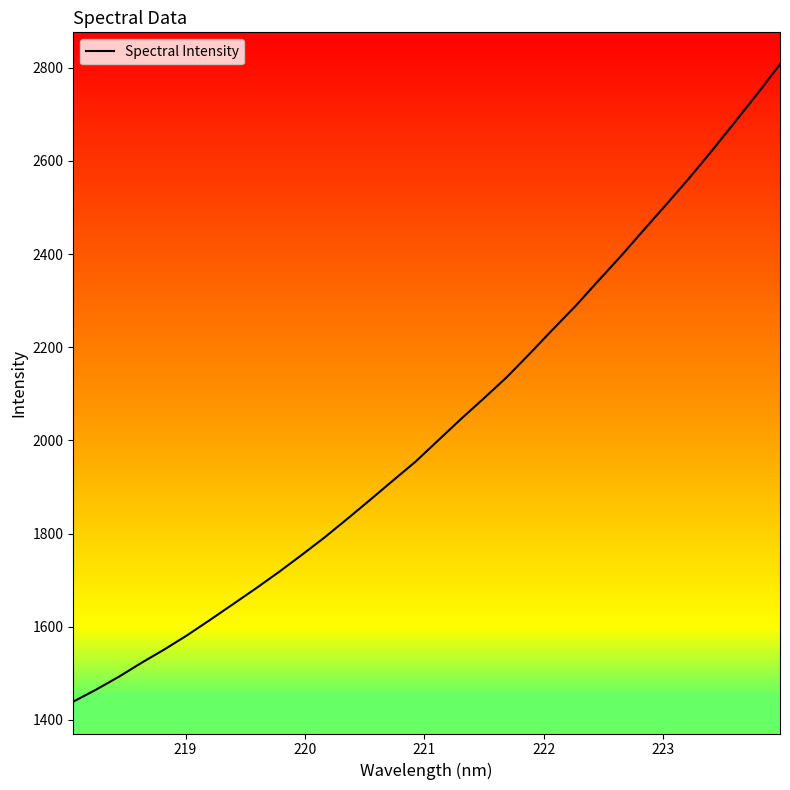

How many values exceed 2000?

16